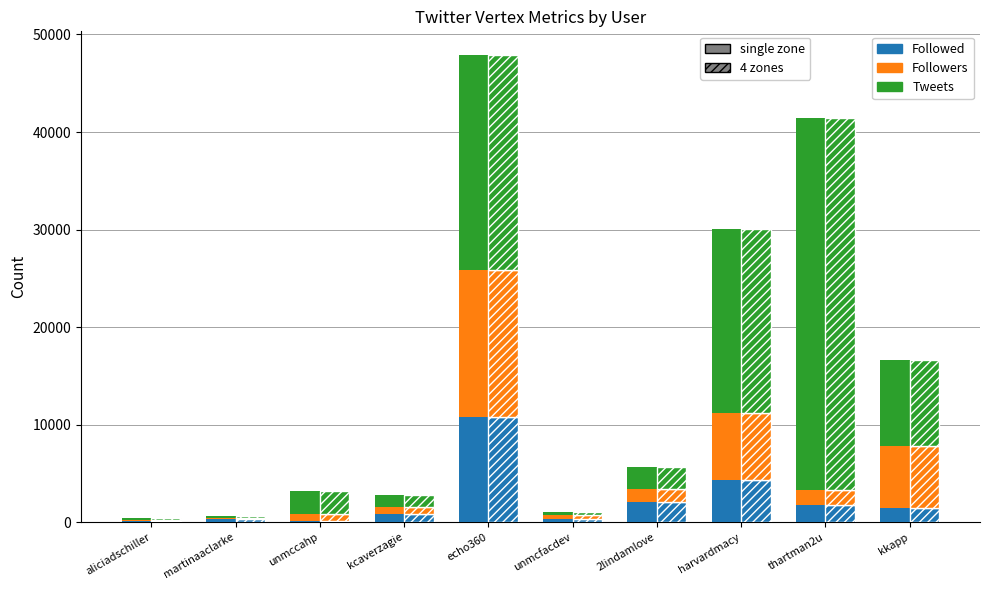

What is the label of the 2nd bar from the left?

martinaaclarke